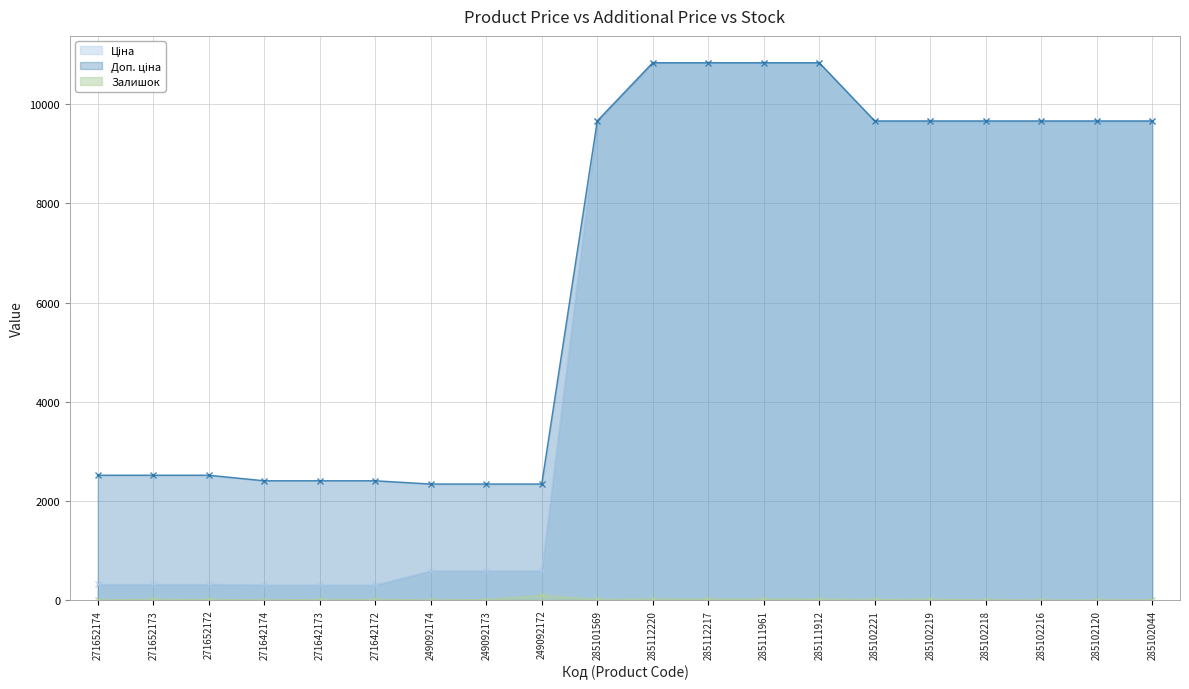

At which category does the chart reach its peak across all series?

285112220